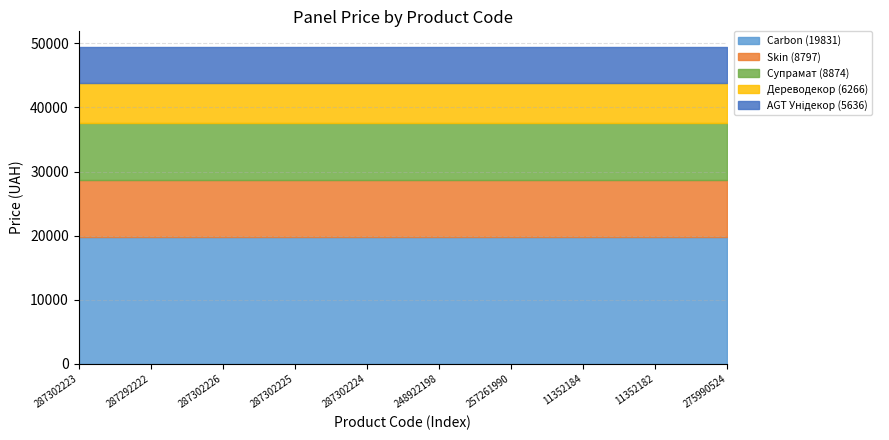

What is the total value across all series at 287302225?

49406.0